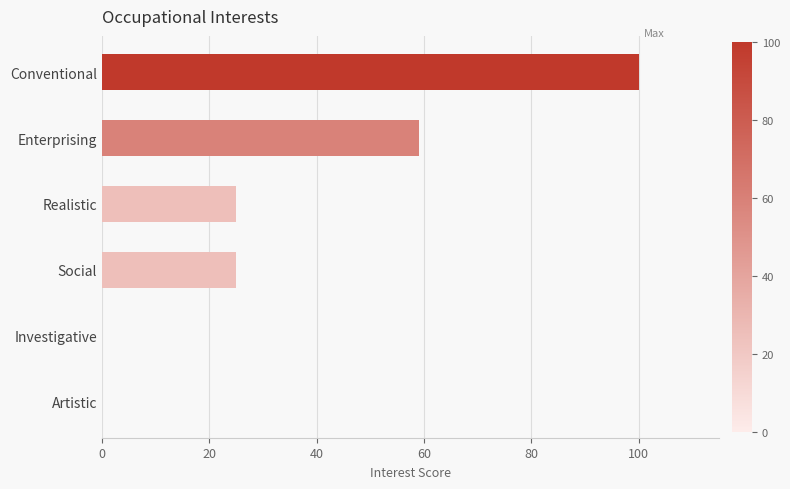

Is it true that the value at Social is 11?

False